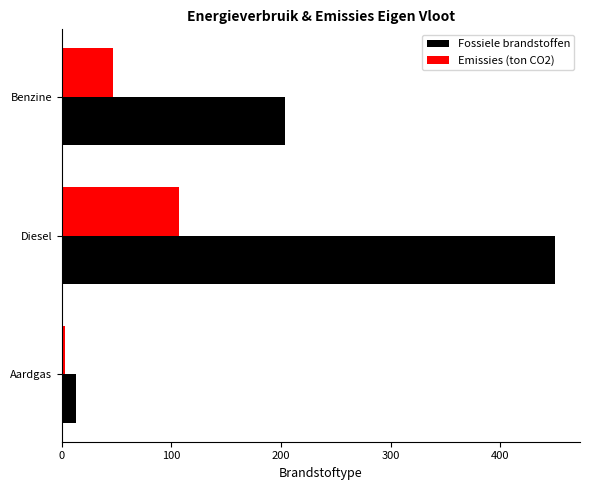

Is the value of Fossiele brandstoffen at Diesel greater than the value of Emissies (ton CO2) at Diesel?

Yes